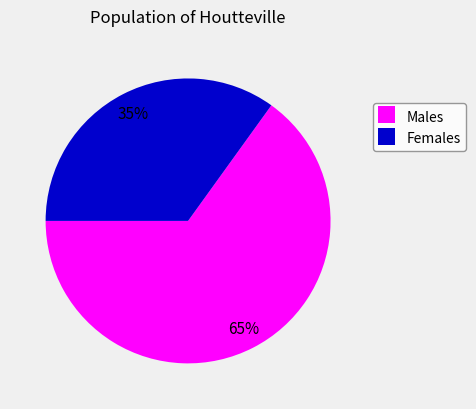

What is the ratio of the value at Females to the value at Males?

0.5